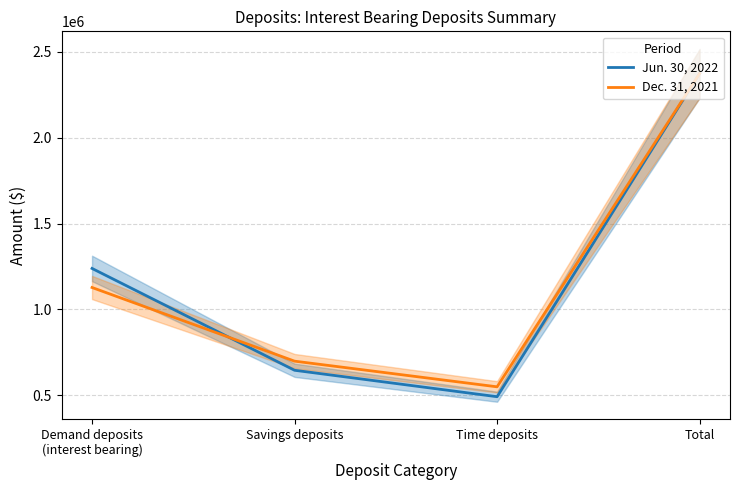

True or false: Jun. 30, 2022 has a value of 1046317 at Savings deposits.

False